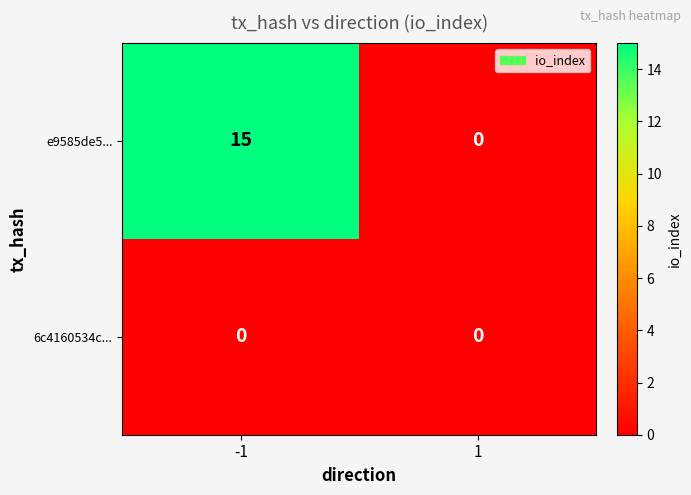

List the series in order of their peak value, lowest first.

6c4160534c..., e9585de5...